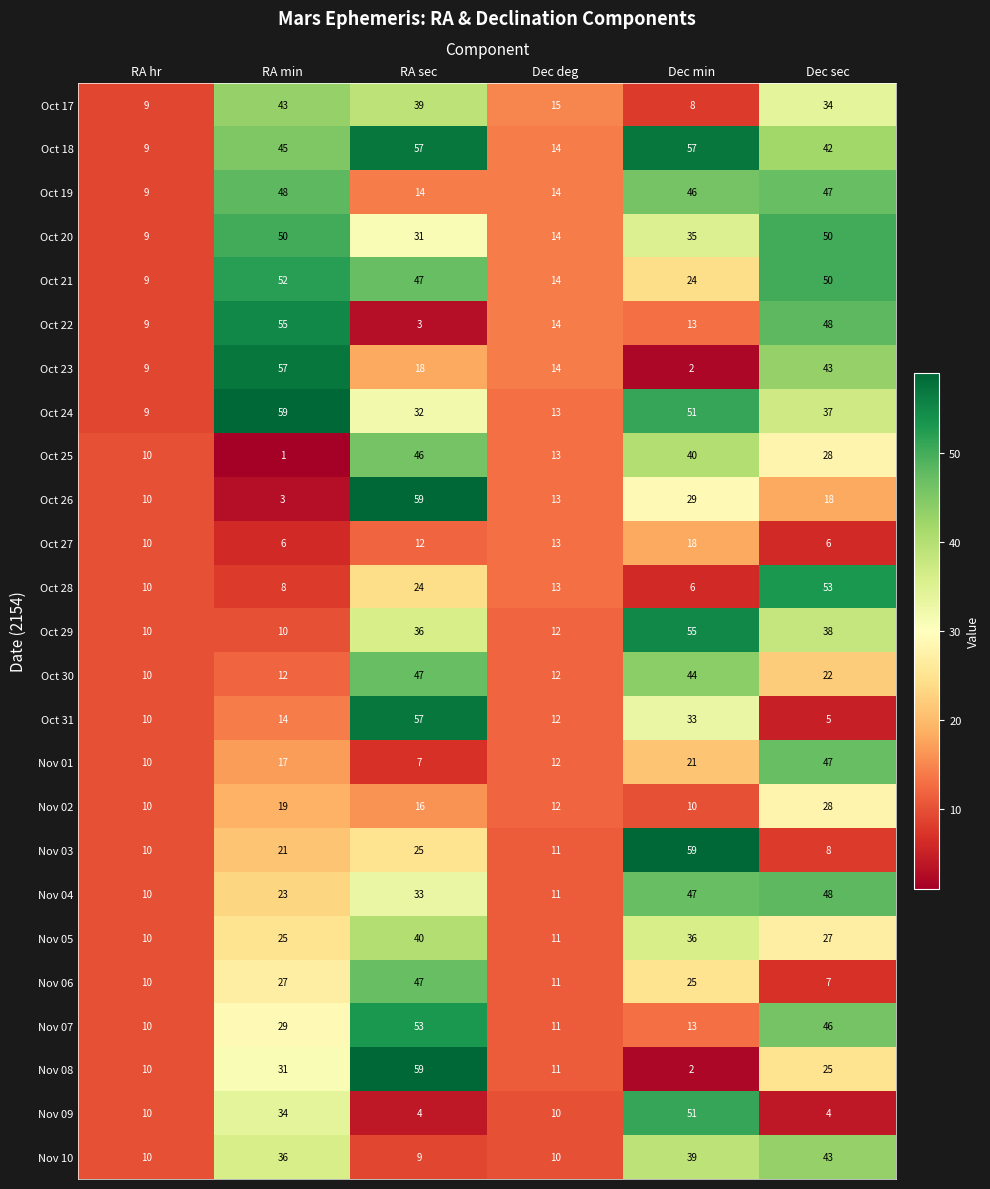

What is the total value across all series at Dec sec?

804